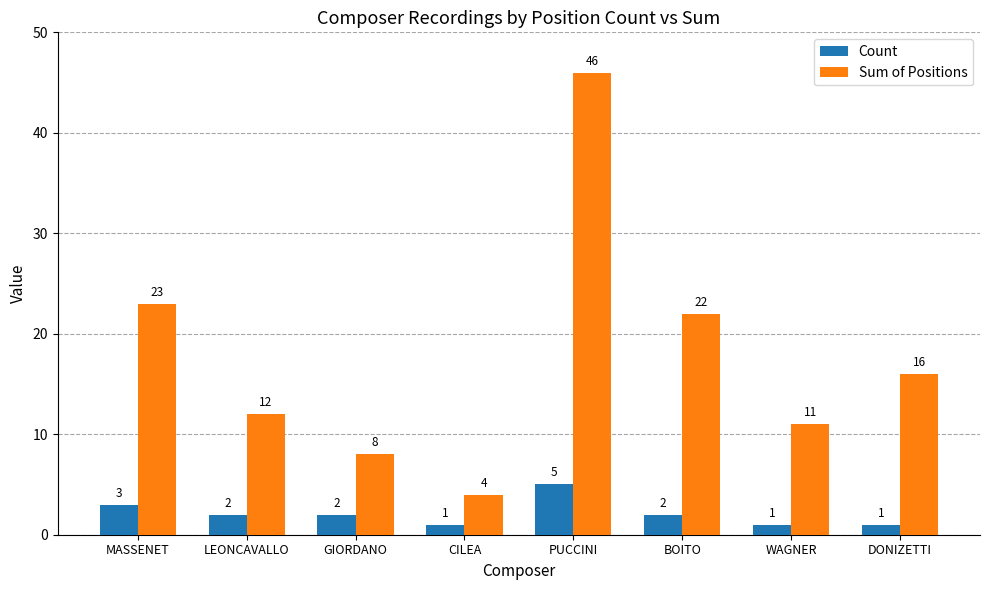

Does the chart contain stacked bars?

No